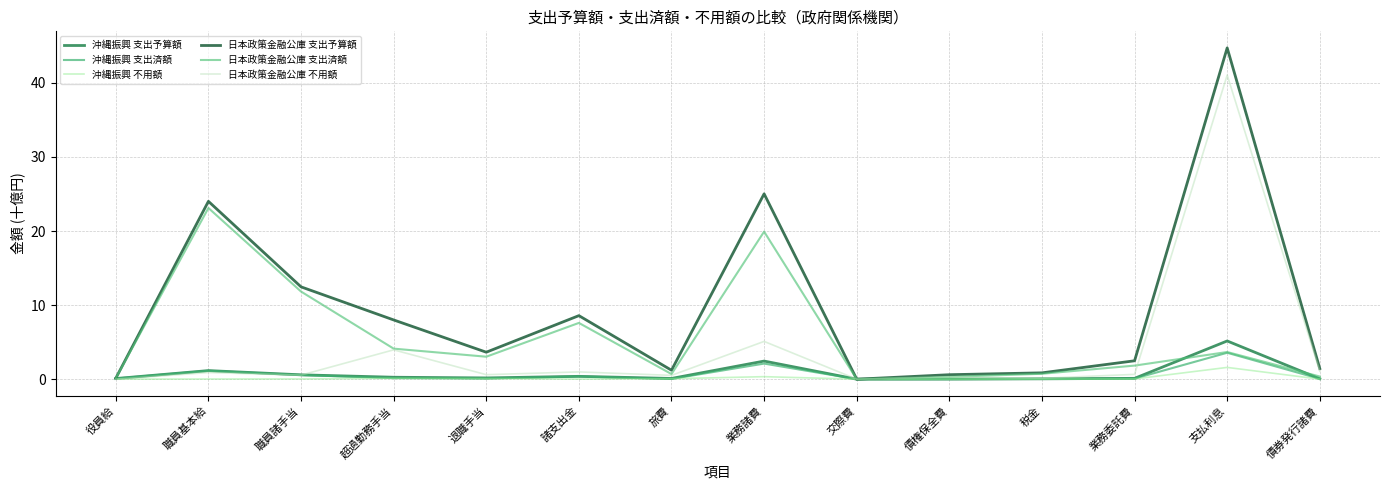

What is the difference between the 日本政策金融公庫 不用額 values at 職員基本給 and 業務委託費?

0.2